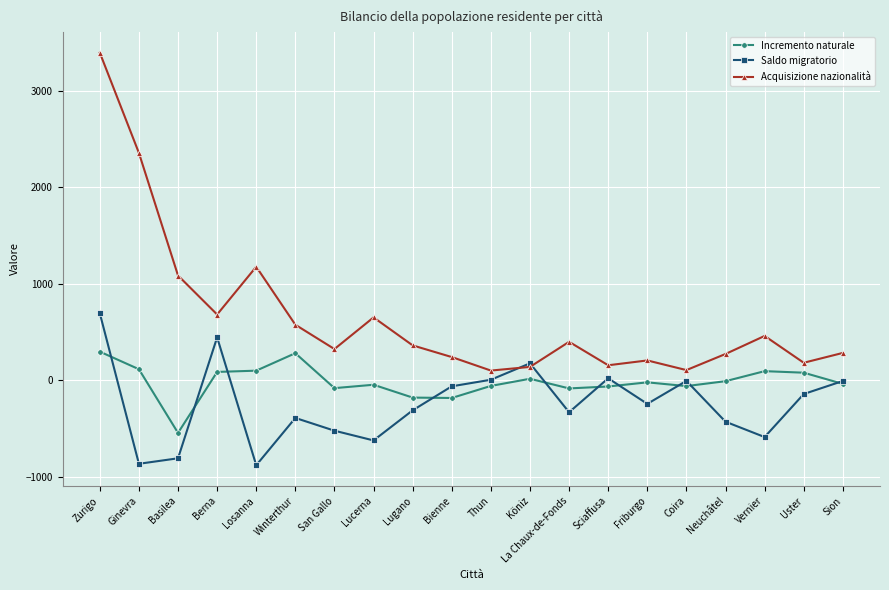

What is the label of the 16th point from the left?

Coira